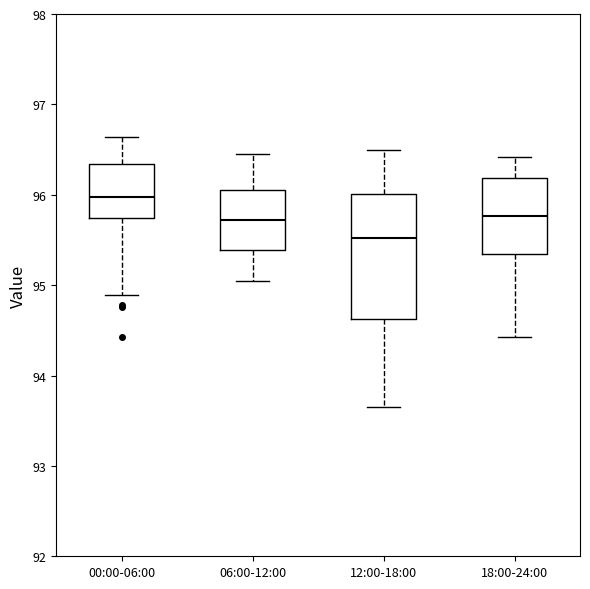

Comparing the boxes themselves (not the whiskers), which one is the tallest?

12:00-18:00